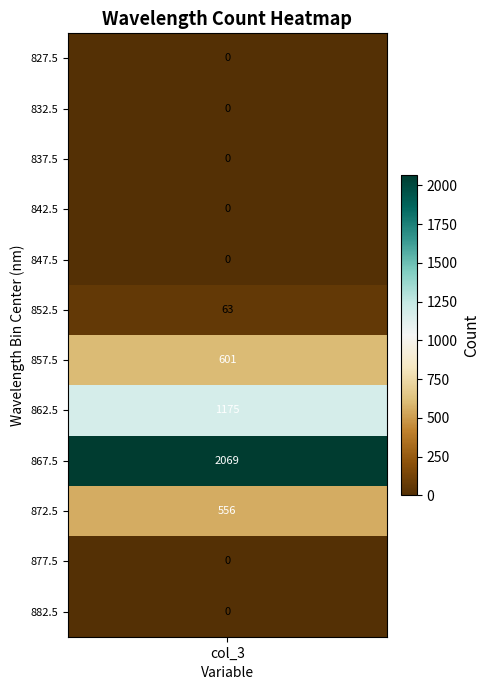

List the labels in order of value, largest first.

8, 7, 6, 9, 5, 0, 1, 2, 3, 4, 10, 11